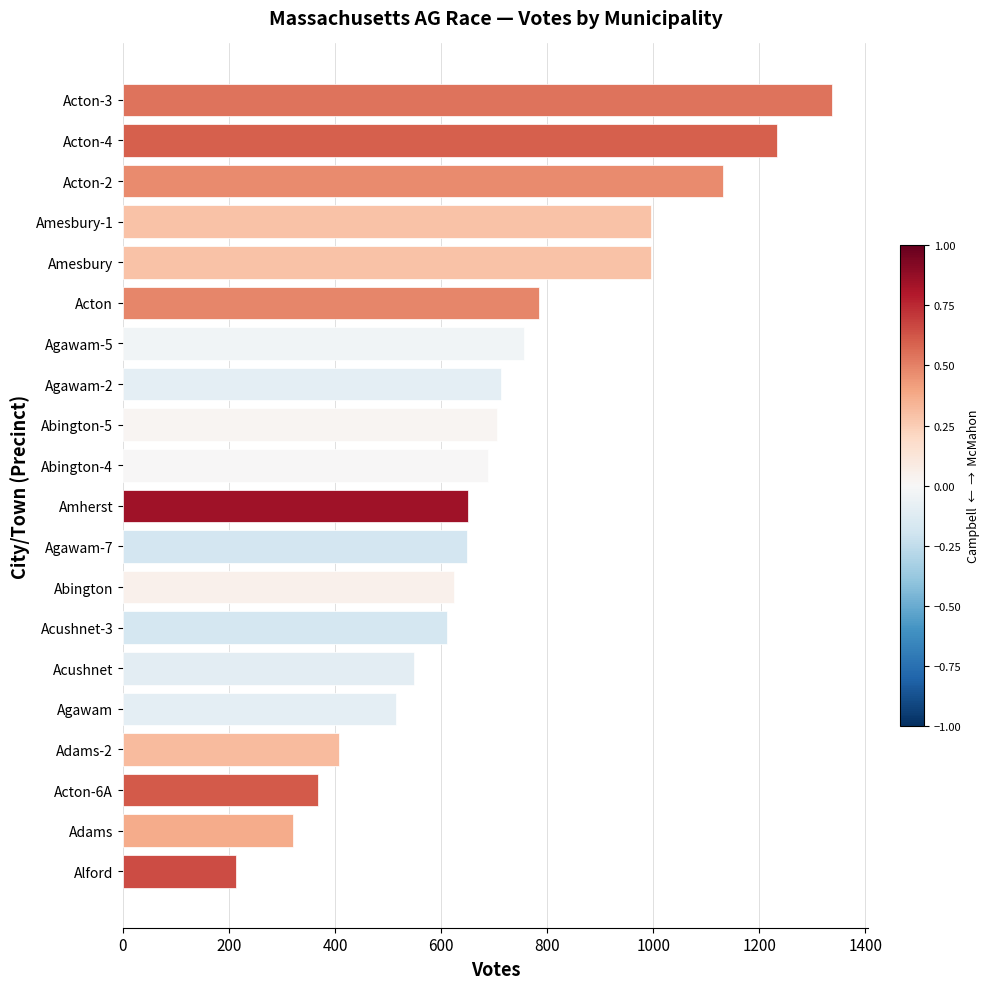

How many series are shown in this chart?

1